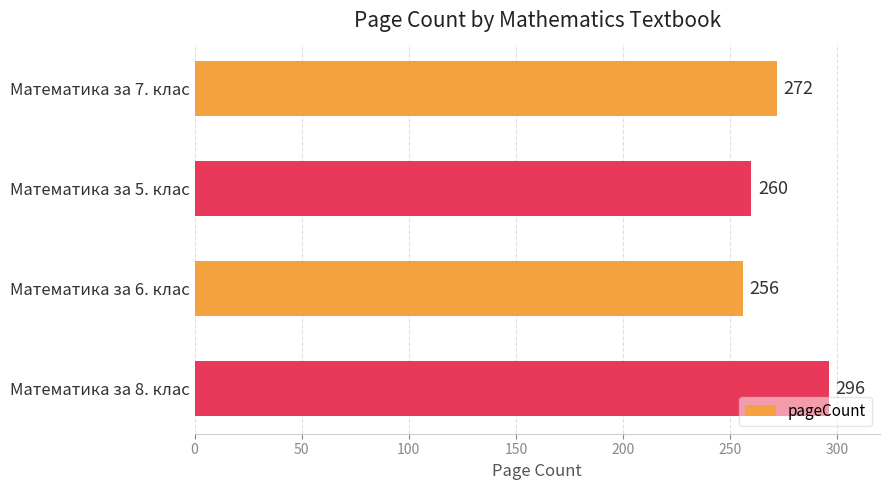

List the labels in order of value, largest first.

Математика за 8. клас, Математика за 7. клас, Математика за 5. клас, Математика за 6. клас